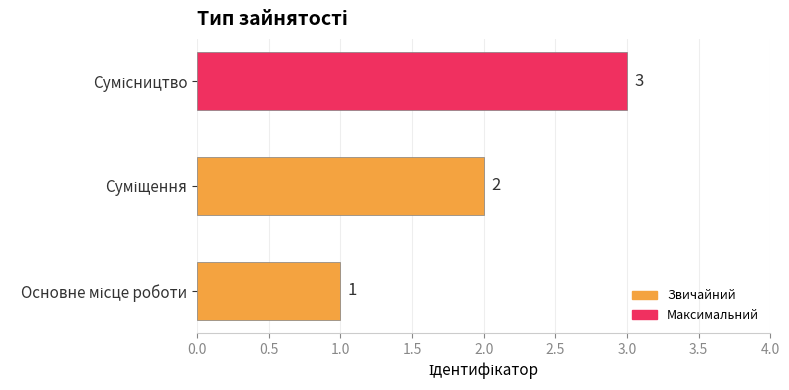

How many values are between 1 and 3?

3